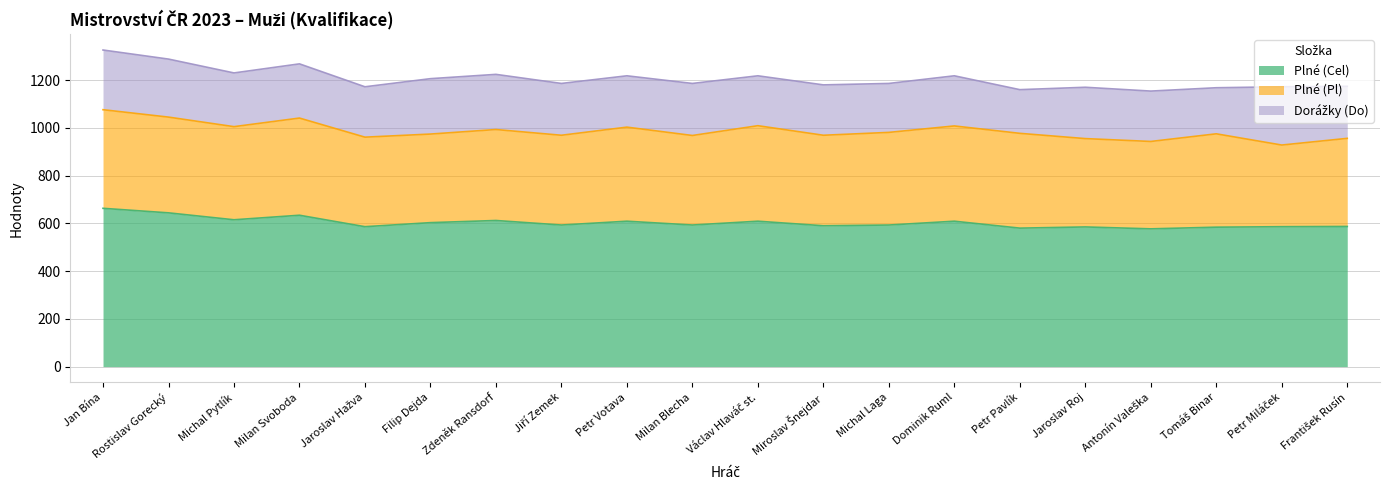

At which category is the sum across all series the highest?

Jan Bína